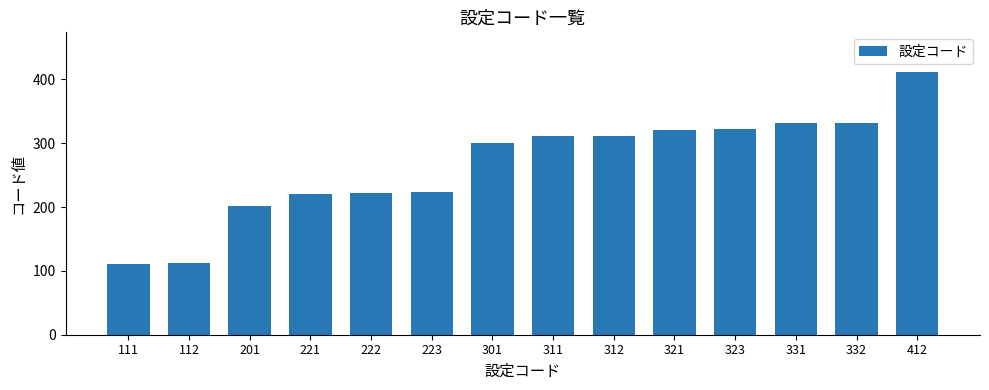

Does the chart contain stacked bars?

No